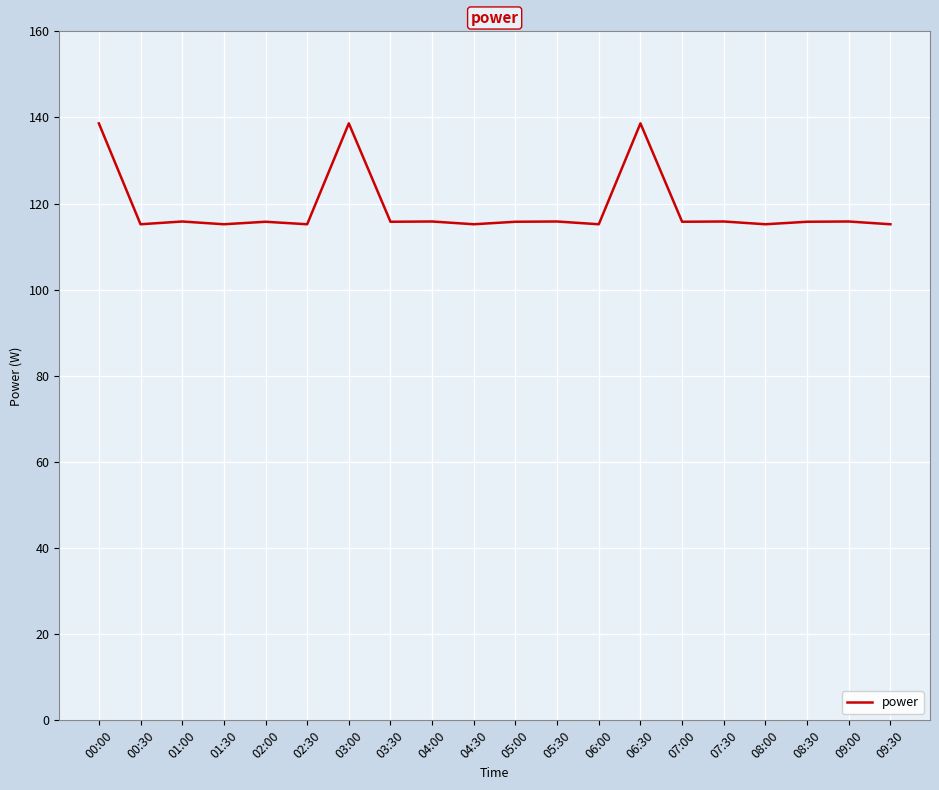

How many distinct data groups are displayed?

1